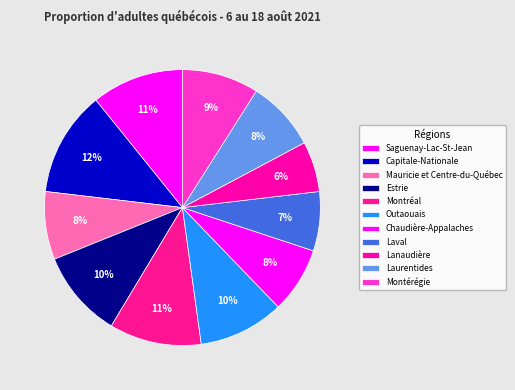

Is there a majority slice in this chart?

No